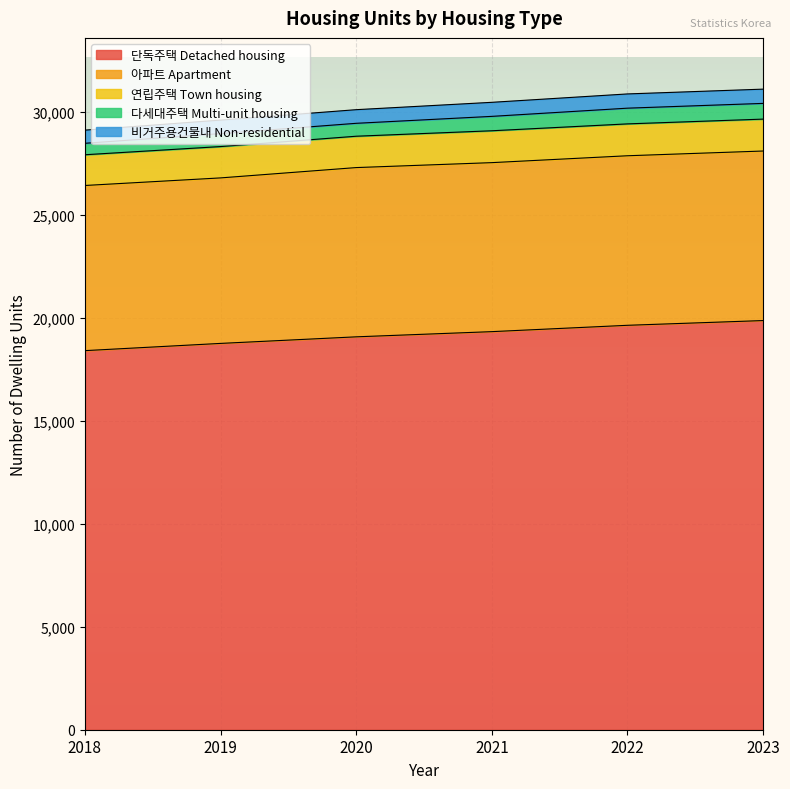

Rank the series at 2018 from lowest to highest value.

다세대주택 Multi-unit housing, 비거주용건물내 Non-residential, 연립주택 Town housing, 아파트 Apartment, 단독주택 Detached housing